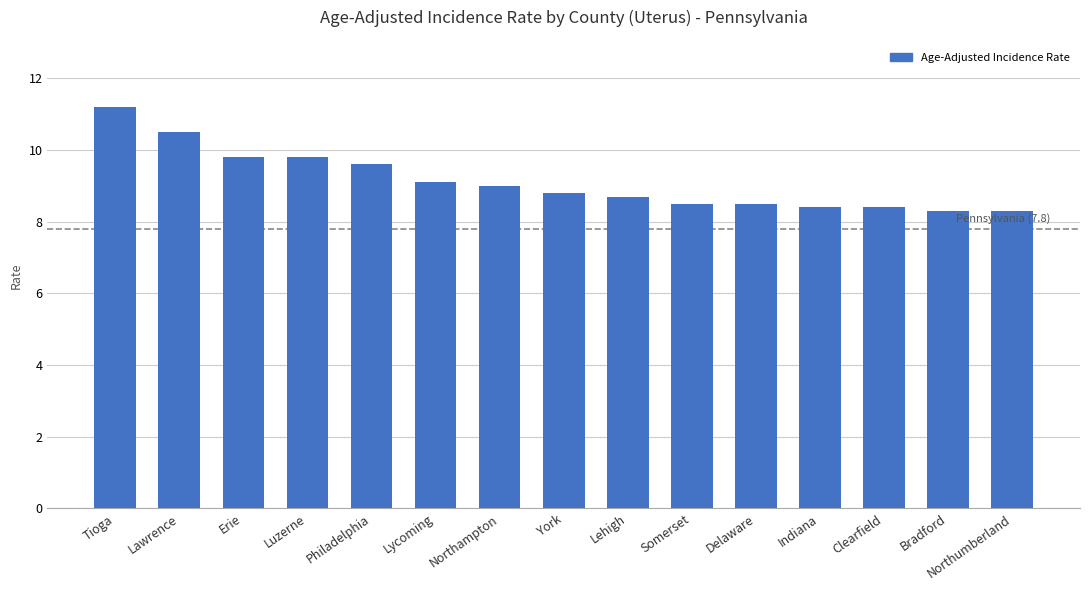

Read the value at Northumberland.

8.3